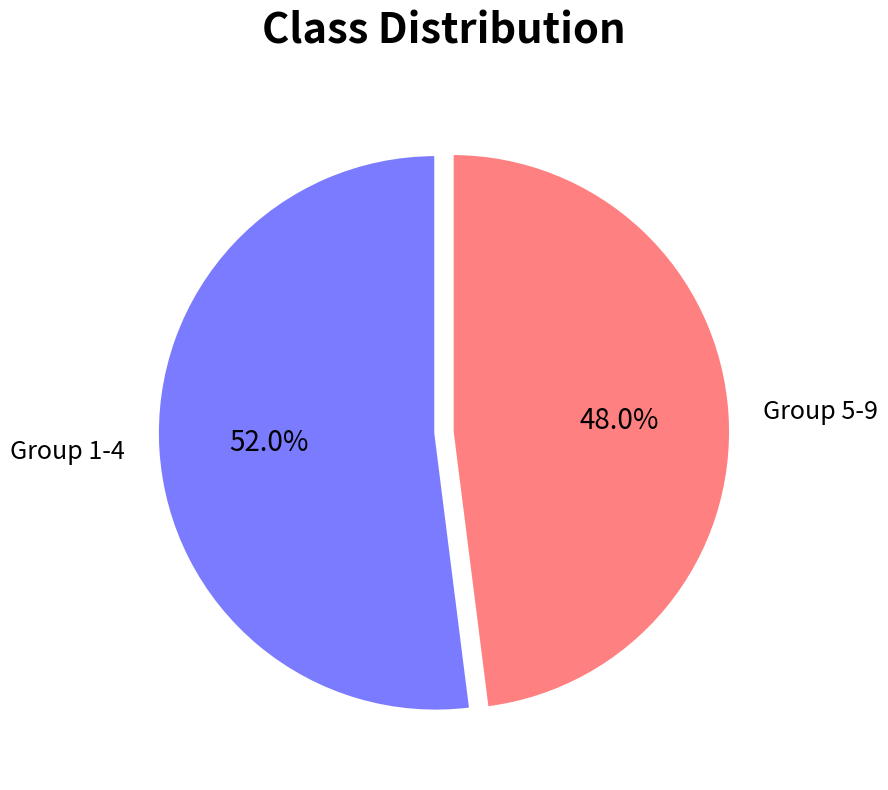

Is there a majority slice in this chart?

Yes